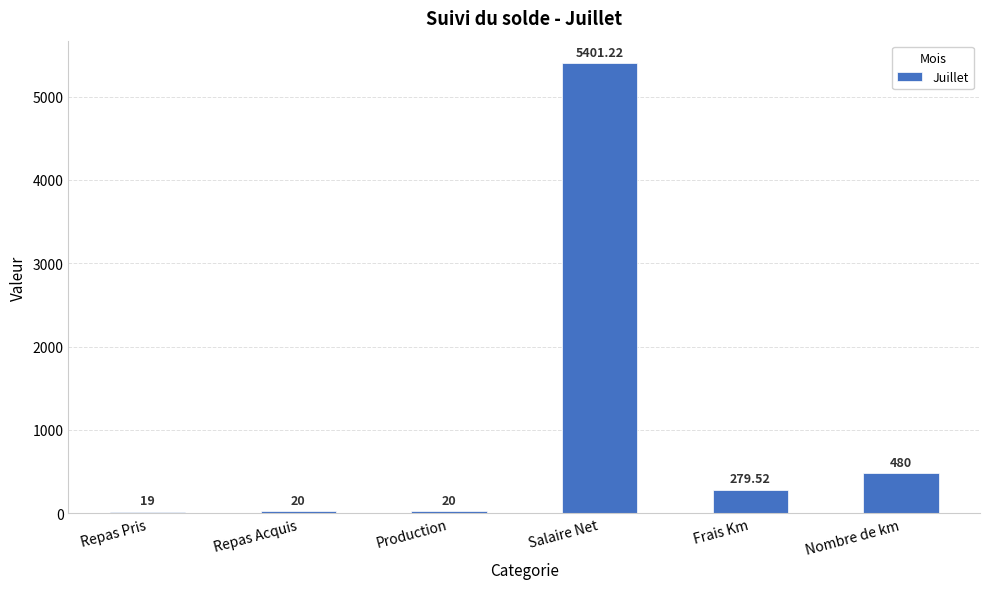

Reading left to right, extract all data points from this chart.

19.0	20.0	20.0	5401.2	279.5	480.0